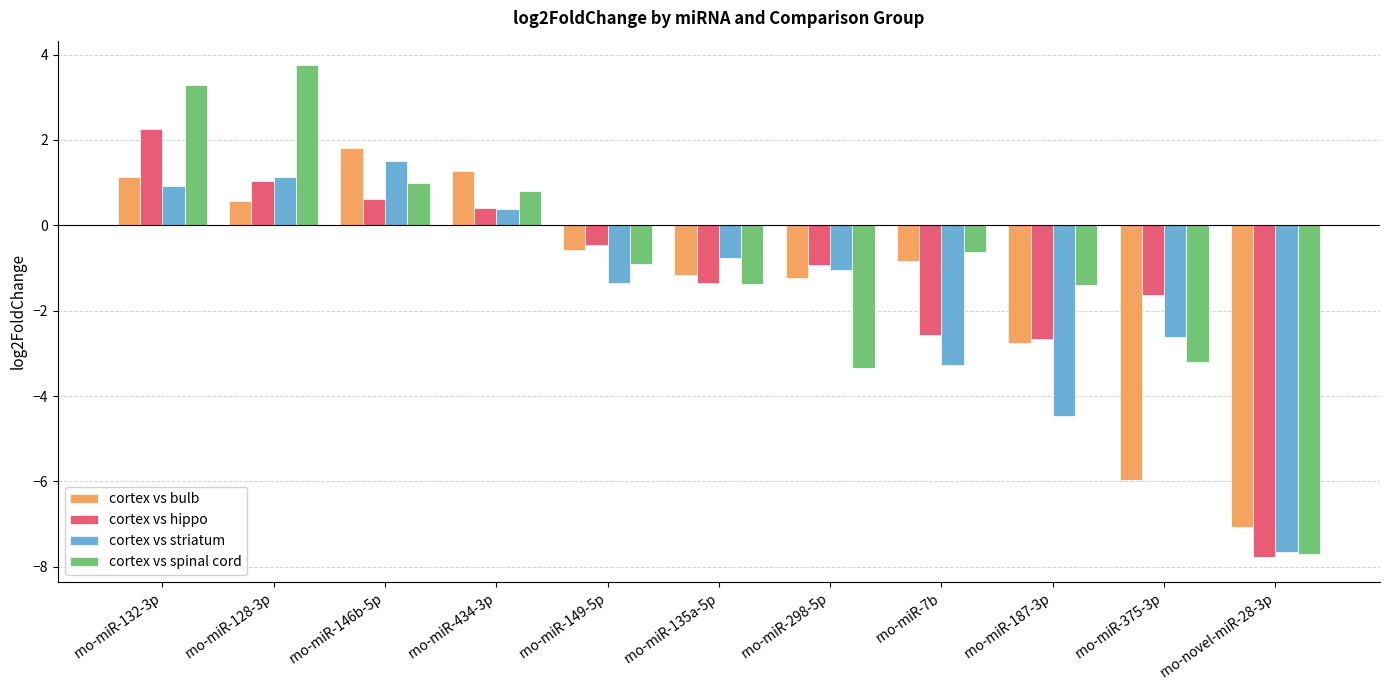

What is the smallest value displayed?

-7.8